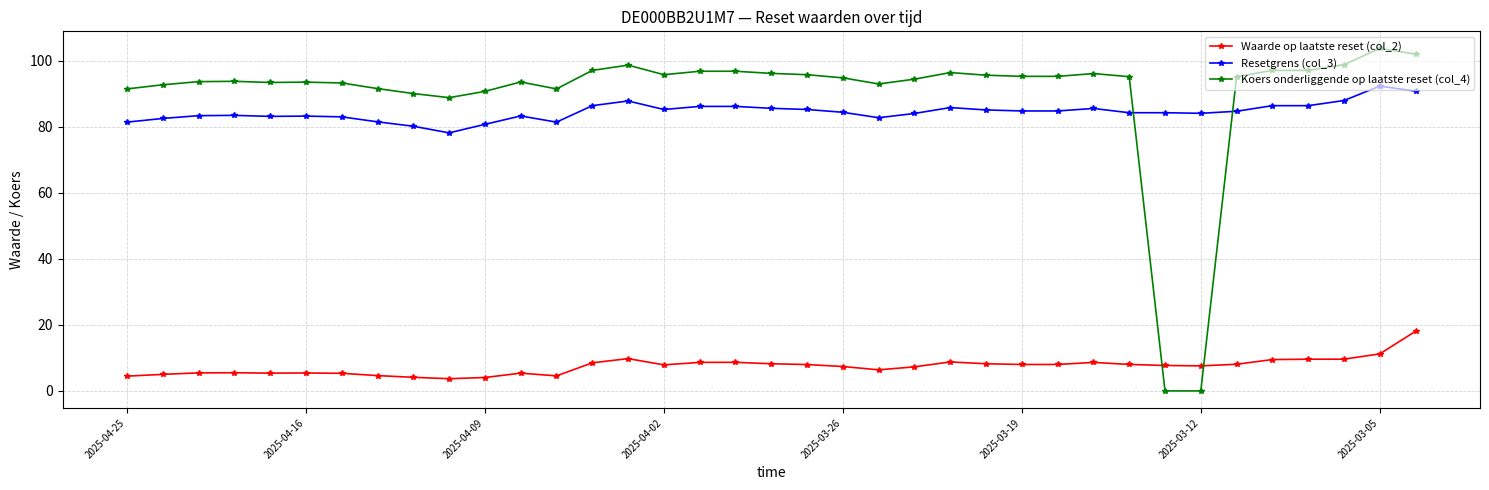

True or false: Resetgrens (col_3) and Waarde op laatste reset (col_2) cross at least once.

False